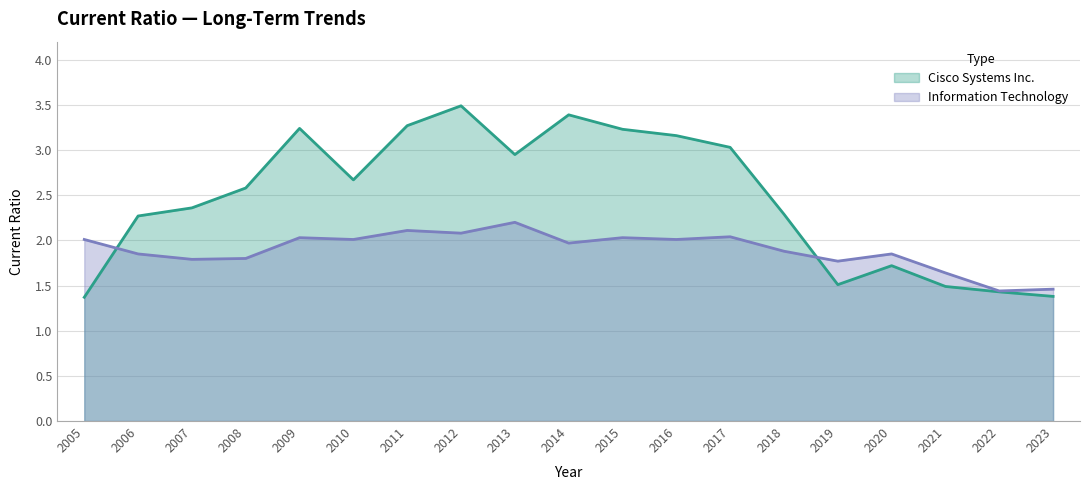

How many intersections are there between Cisco Systems Inc. and Information Technology?

2